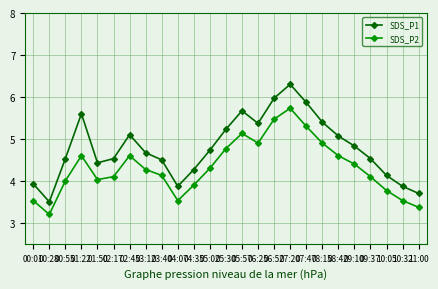

Reading left to right, extract all data points from this chart.

SDS_P1: 00:01=3.9	00:28=3.5	00:55=4.5	01:22=5.6	01:50=4.4	02:17=4.5	02:45=5.1	03:12=4.7	03:40=4.5	04:07=3.9	04:35=4.3	05:02=4.7	05:30=5.2	05:57=5.7	06:25=5.4	06:52=6.0	07:20=6.3	07:47=5.9	08:15=5.4	08:42=5.1	09:10=4.8	09:37=4.5	10:05=4.1	10:32=3.9	11:00=3.7
SDS_P2: 00:01=3.5	00:28=3.2	00:55=4.0	01:22=4.6	01:50=4.0	02:17=4.1	02:45=4.6	03:12=4.3	03:40=4.1	04:07=3.5	04:35=3.9	05:02=4.3	05:30=4.8	05:57=5.1	06:25=4.9	06:52=5.5	07:20=5.7	07:47=5.3	08:15=4.9	08:42=4.6	09:10=4.4	09:37=4.1	10:05=3.8	10:32=3.5	11:00=3.4